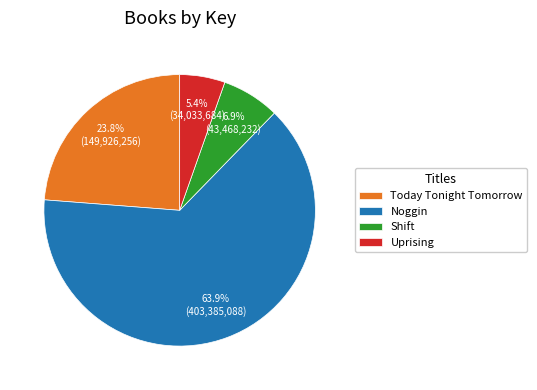

Is it true that Today Tonight Tomorrow is 24% of the pie?

True